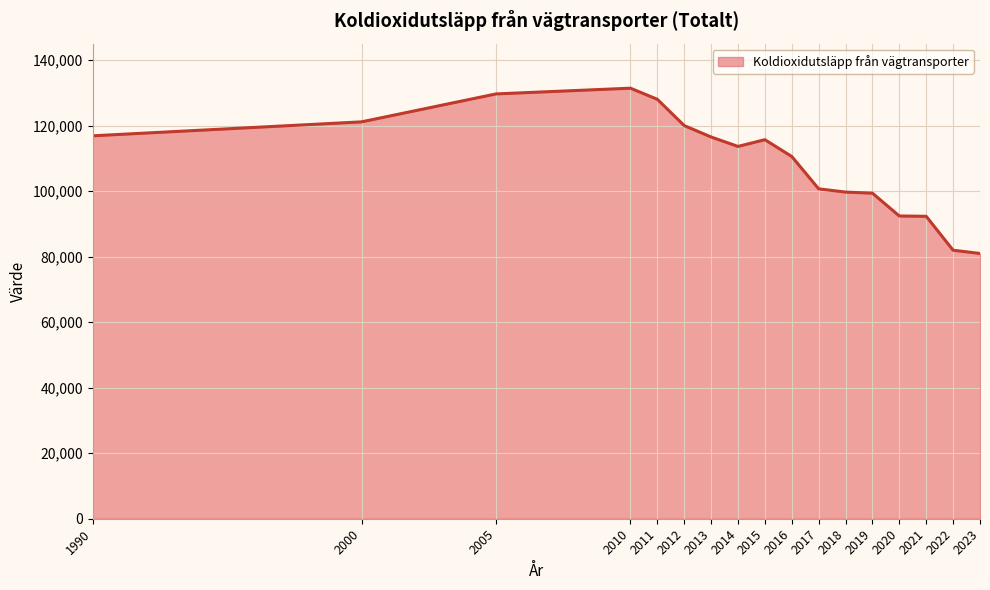

Rank the categories by value from lowest to highest.

2023, 2022, 2021, 2020, 2019, 2018, 2017, 2016, 2014, 2015, 2013, 1990, 2012, 2000, 2011, 2005, 2010